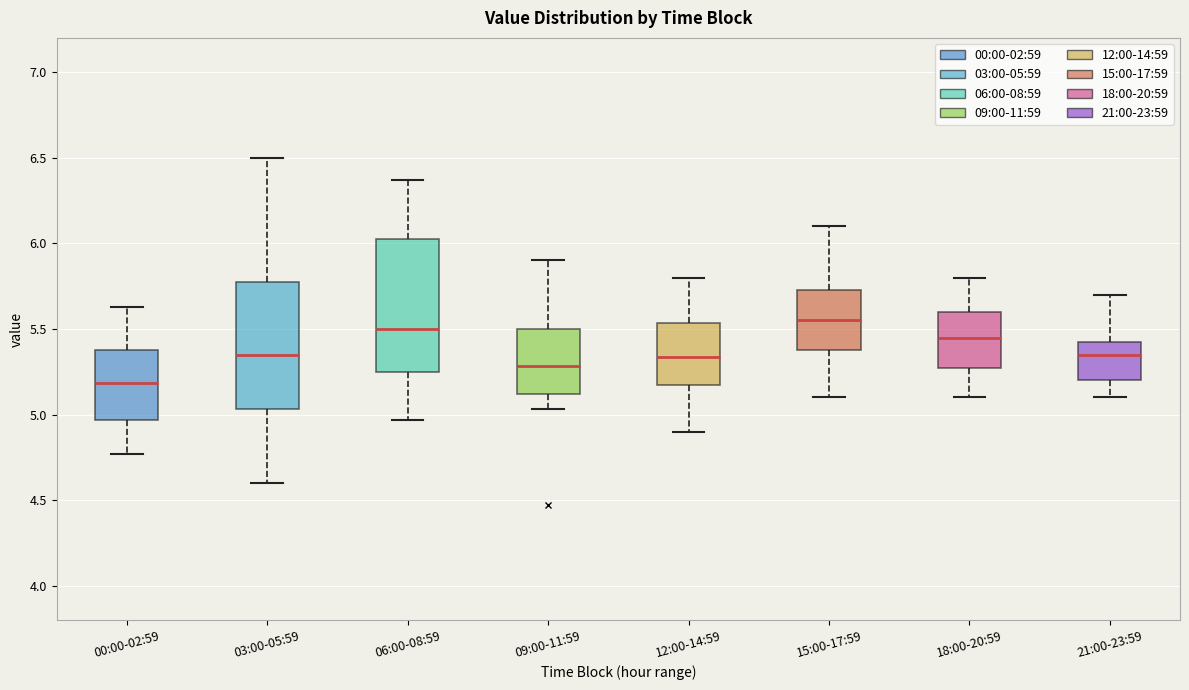

Reading left to right, transcribe this box plot: for each box, give where its median line is, the range the box spans, and where its two whiskers end, as read against the y-axis. The values are not printed on the chart, so give them approximately, as read against the axis.

00:00-02:59: median 5.20, box 4.95 to 5.40, whiskers 4.75 to 5.65
03:00-05:59: median 5.35, box 5.05 to 5.80, whiskers 4.60 to 6.50
06:00-08:59: median 5.50, box 5.25 to 6.05, whiskers 4.95 to 6.35
09:00-11:59: median 5.30, box 5.10 to 5.50, whiskers 5.05 to 5.90
12:00-14:59: median 5.35, box 5.20 to 5.55, whiskers 4.90 to 5.80
15:00-17:59: median 5.55, box 5.40 to 5.75, whiskers 5.10 to 6.10
18:00-20:59: median 5.45, box 5.30 to 5.60, whiskers 5.10 to 5.80
21:00-23:59: median 5.35, box 5.20 to 5.45, whiskers 5.10 to 5.70